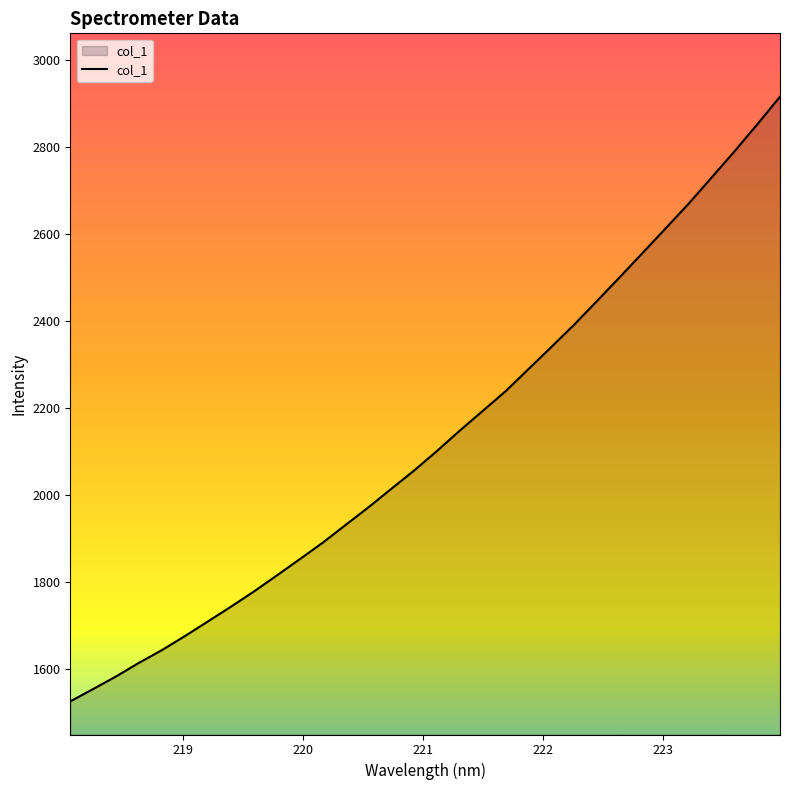

What is the greatest value displayed?

2916.7